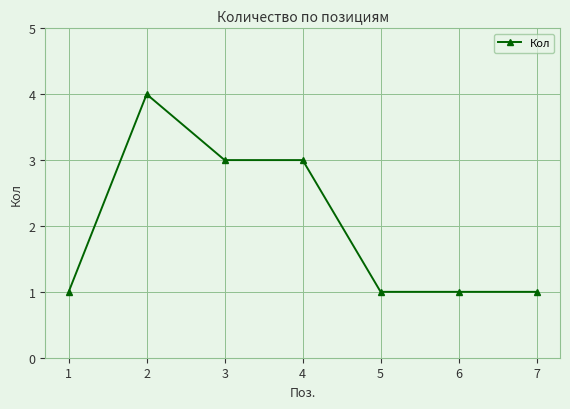

Read the value at 2.

4